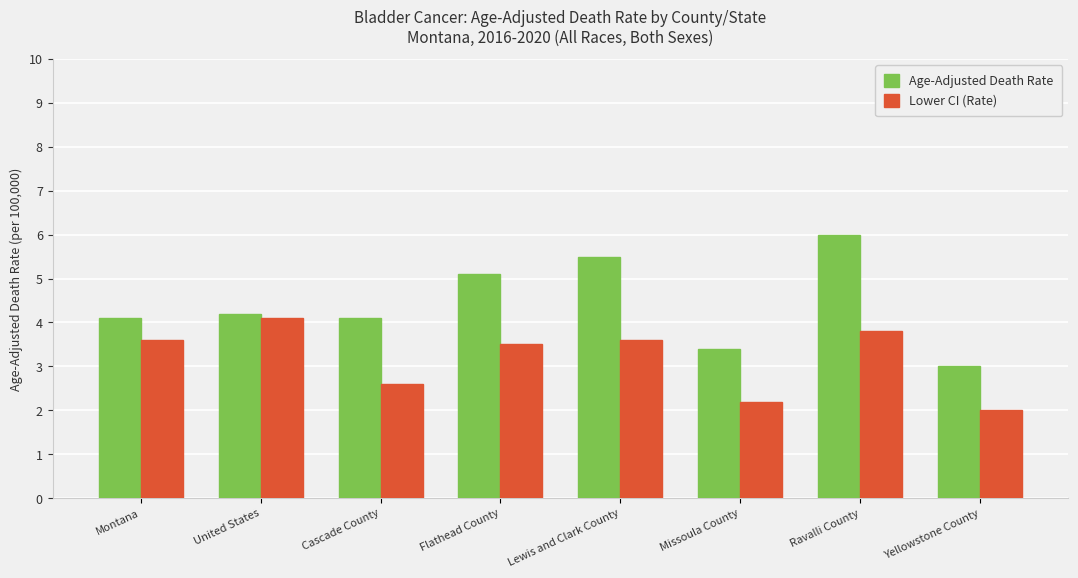

Is it true that Lower CI (Rate) equals 3.5 at Flathead County?

True